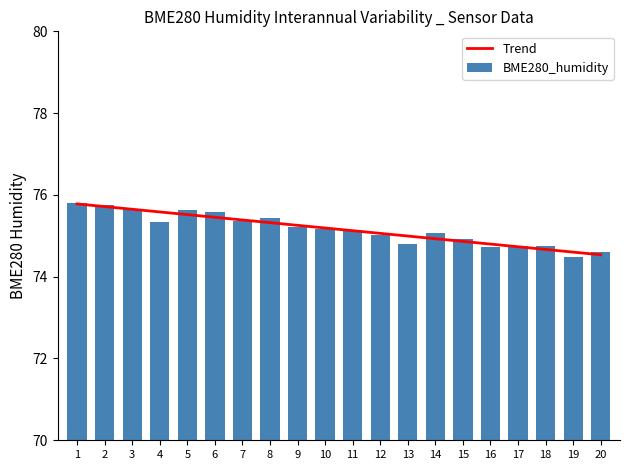

What are all the series names shown in the legend?

Trend, BME280_humidity